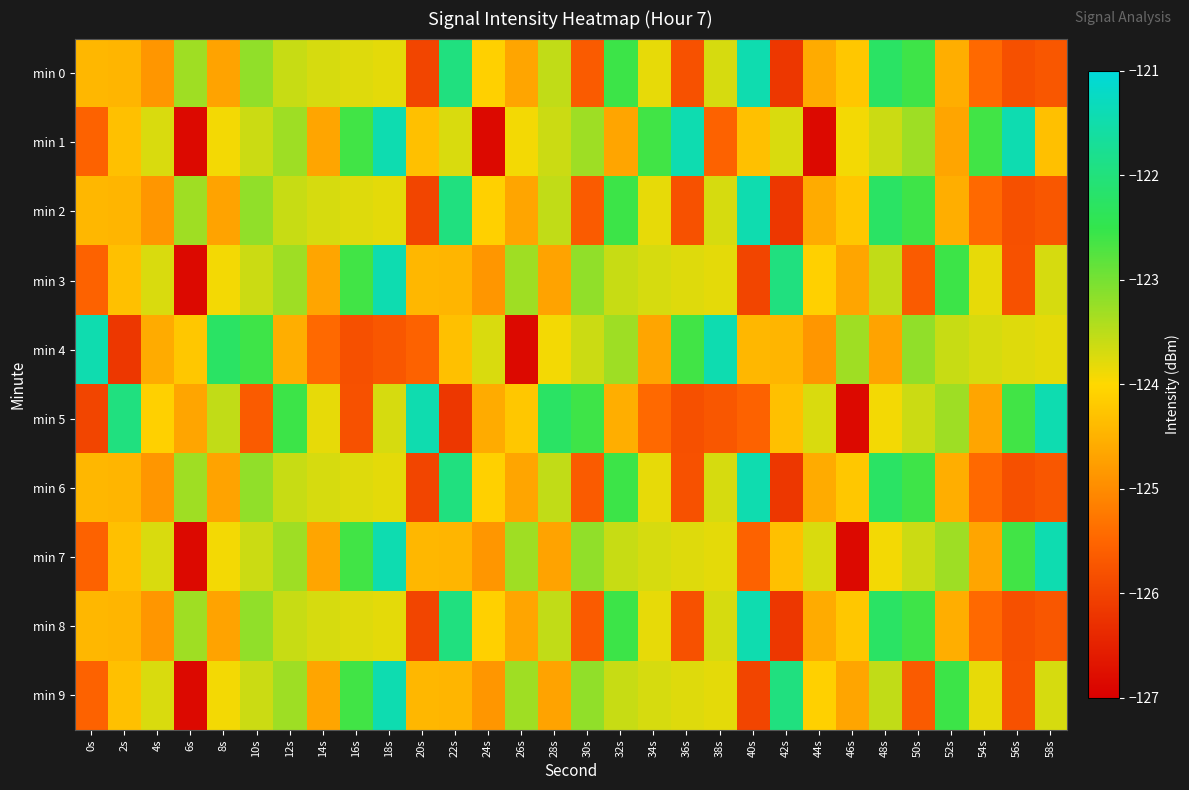

Which series has the widest spread of values?

min 1